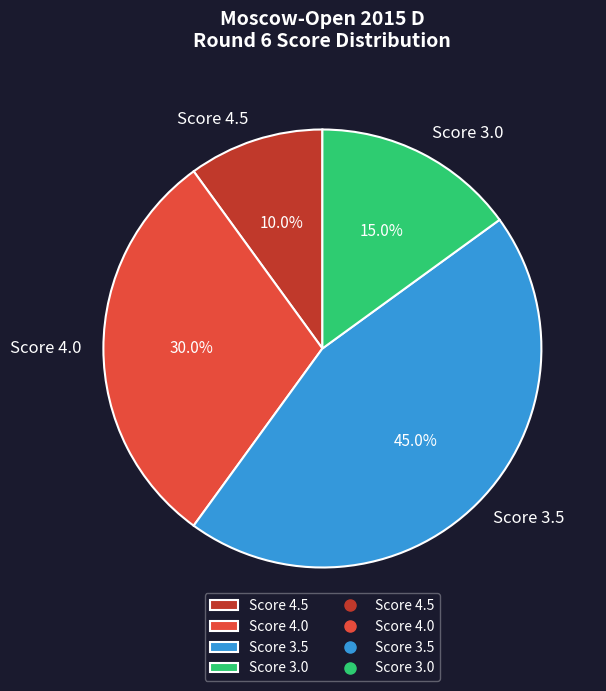

Rank the categories by value from highest to lowest.

Score 3.5, Score 4.0, Score 3.0, Score 4.5